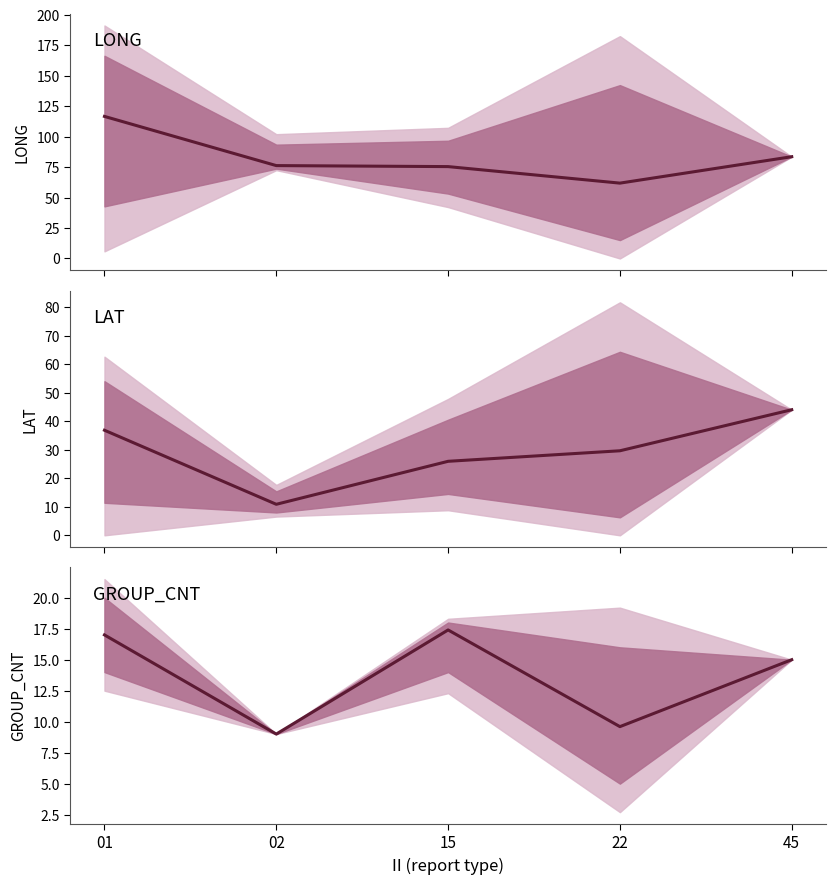

How many lines are shown in the chart?

3